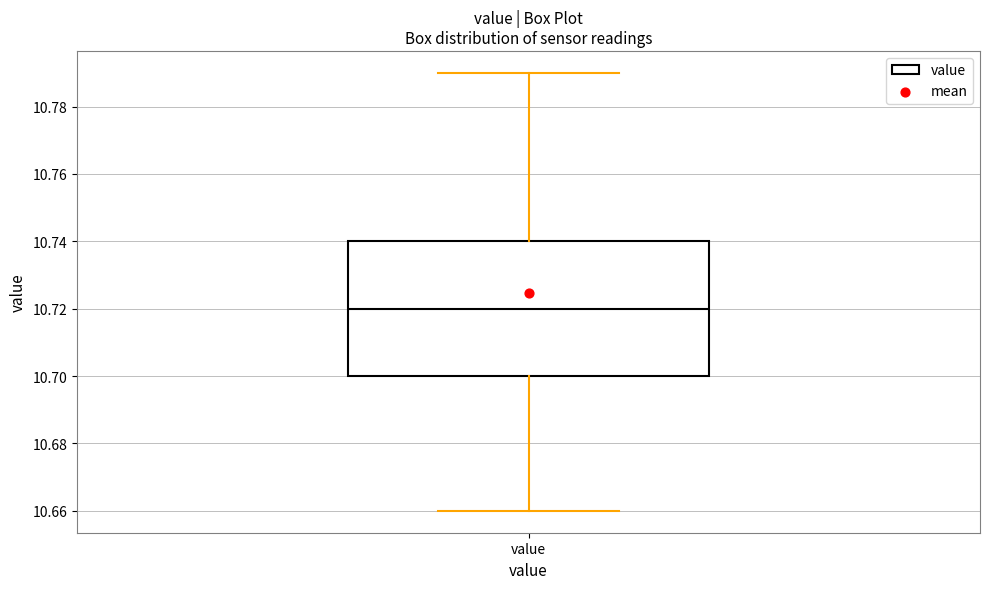

Where does the upper whisker of the box for value end on the y-axis? The values are not printed on the chart, so give them approximately, as read against the axis.

10.79